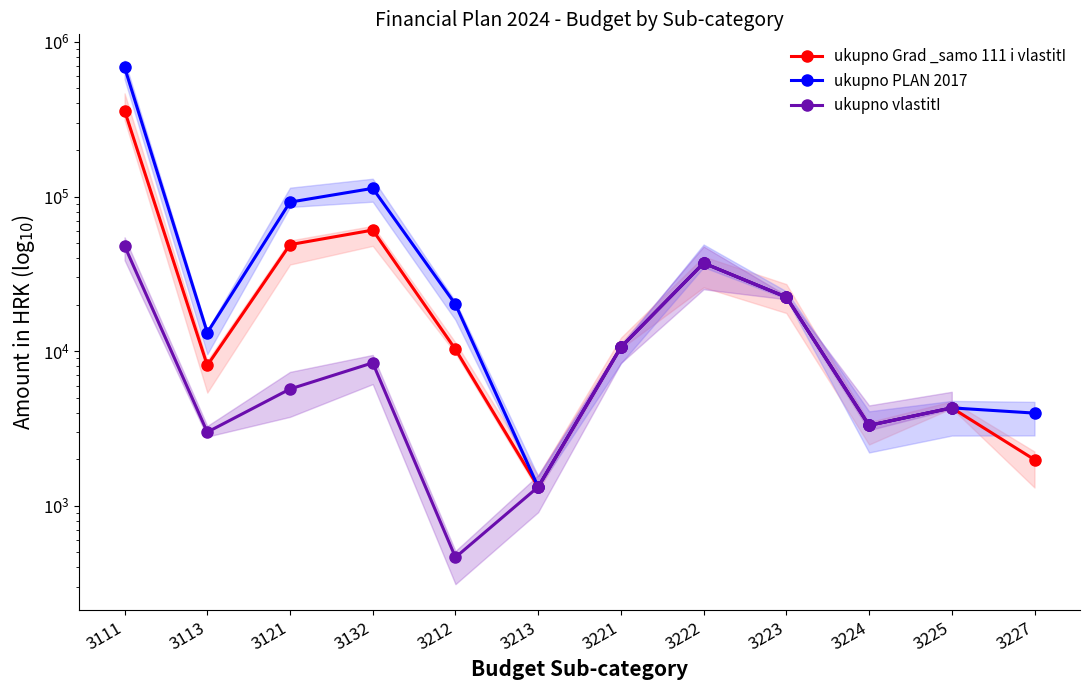

What value does the ukupno vlastitI series have at 3225?

4305.0